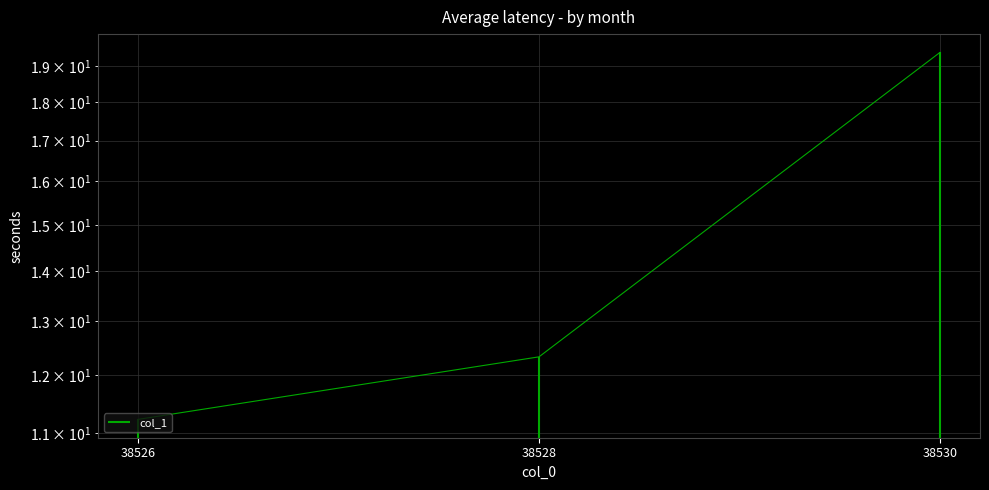

How many values are below 12?

1